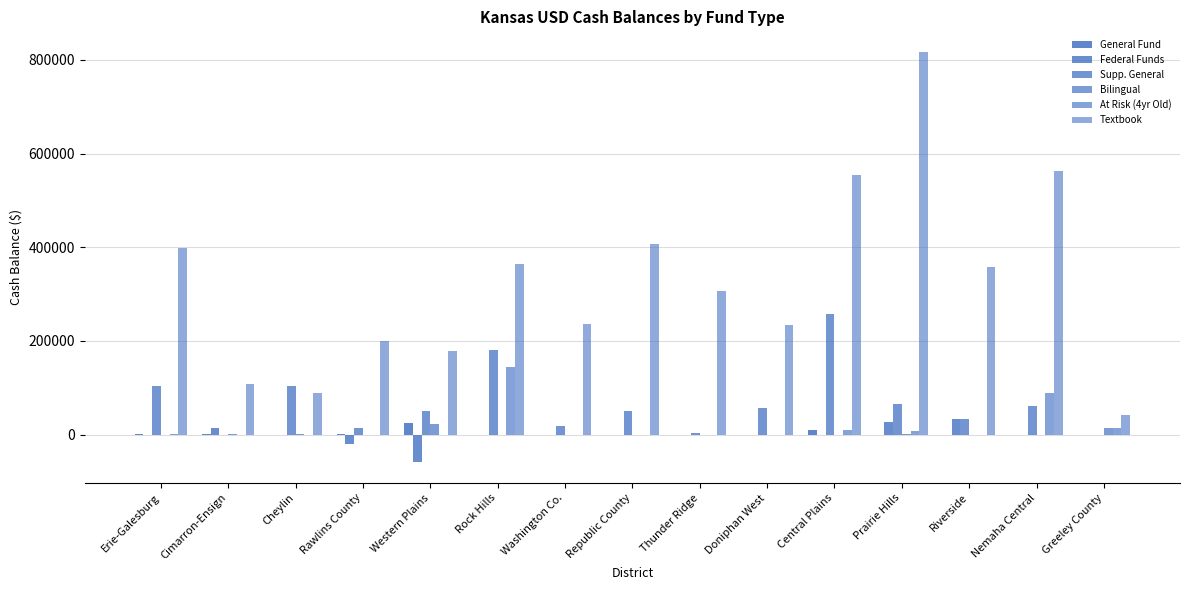

Between Republic County and Washington Co., which is larger?

Republic County